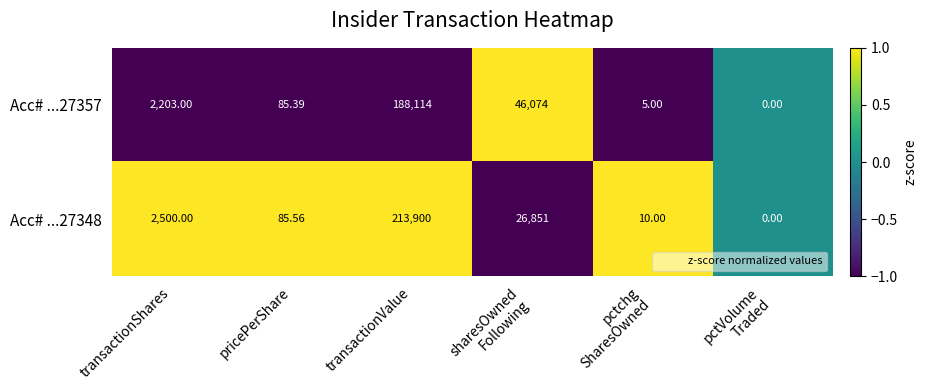

Count the number of data series in this chart.

2